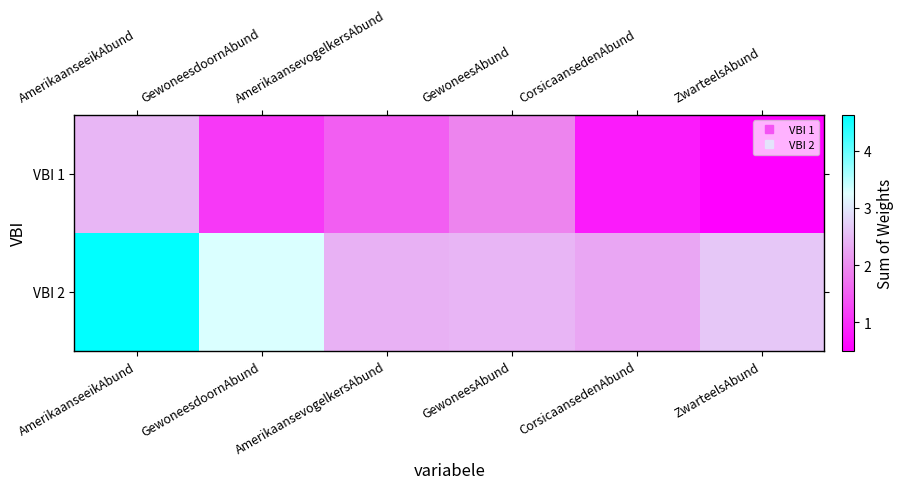

Count the number of categories in the chart.

6